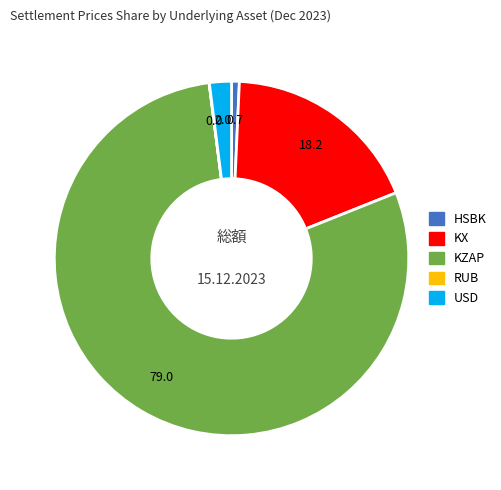

Which category has the biggest portion of the pie?

KZAP